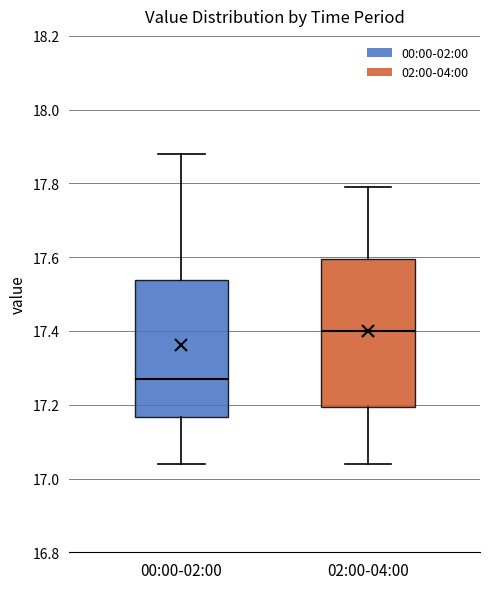

Where does the upper whisker of the box for 02:00-04:00 end on the y-axis? The values are not printed on the chart, so give them approximately, as read against the axis.

17.80